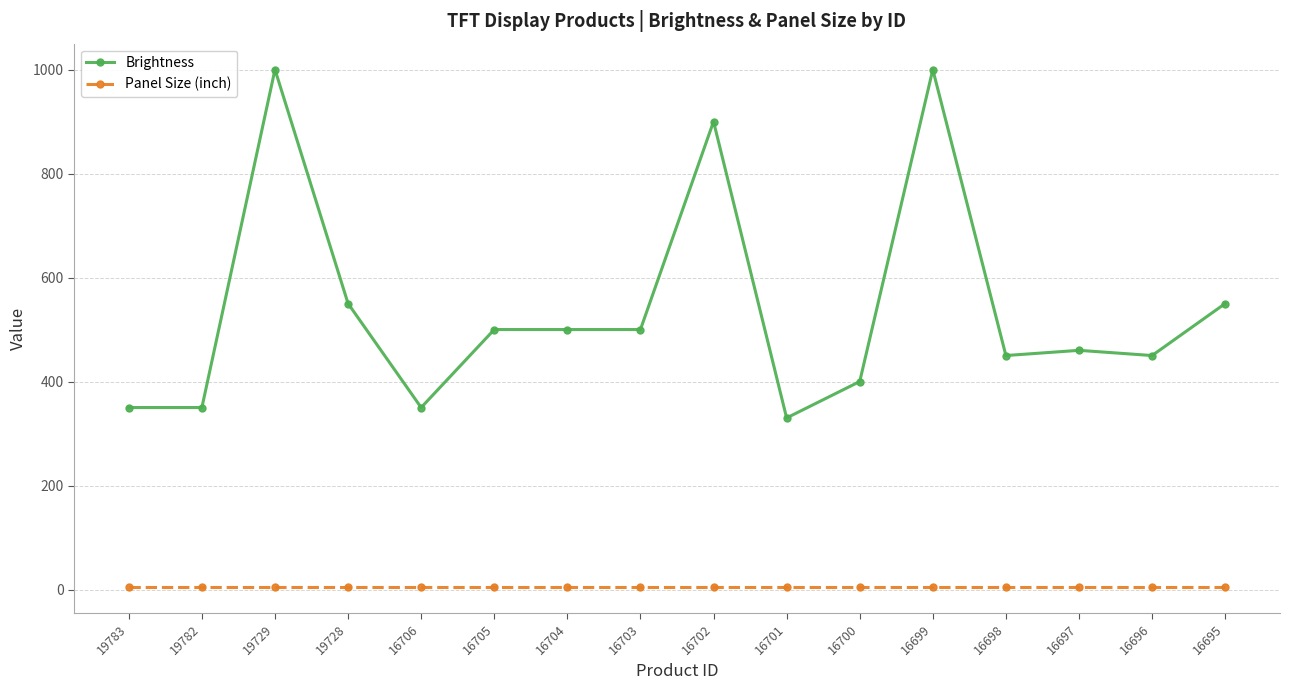

What is the sum of the Panel Size (inch) values at 16699 and 16698?

8.6